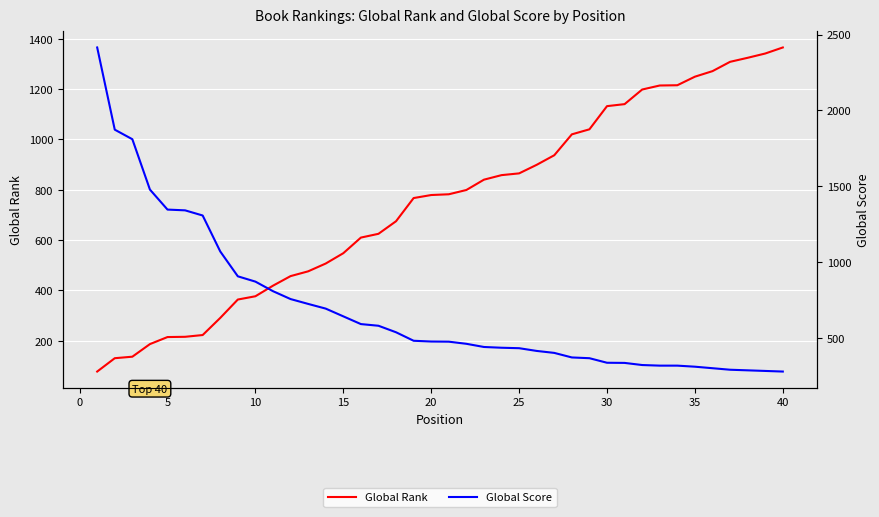

Is the value of Global Rank at 25 greater than the value of Global Score at 34?

No